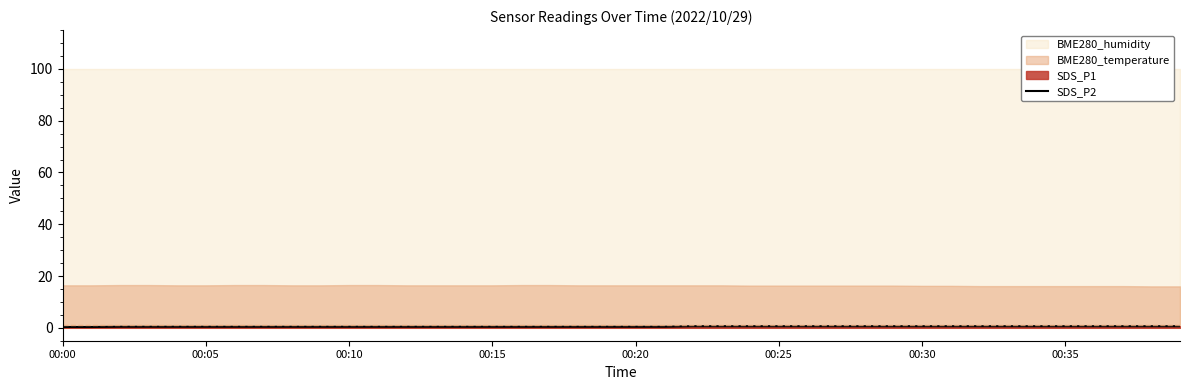

What value does the data have at 28?

0.6